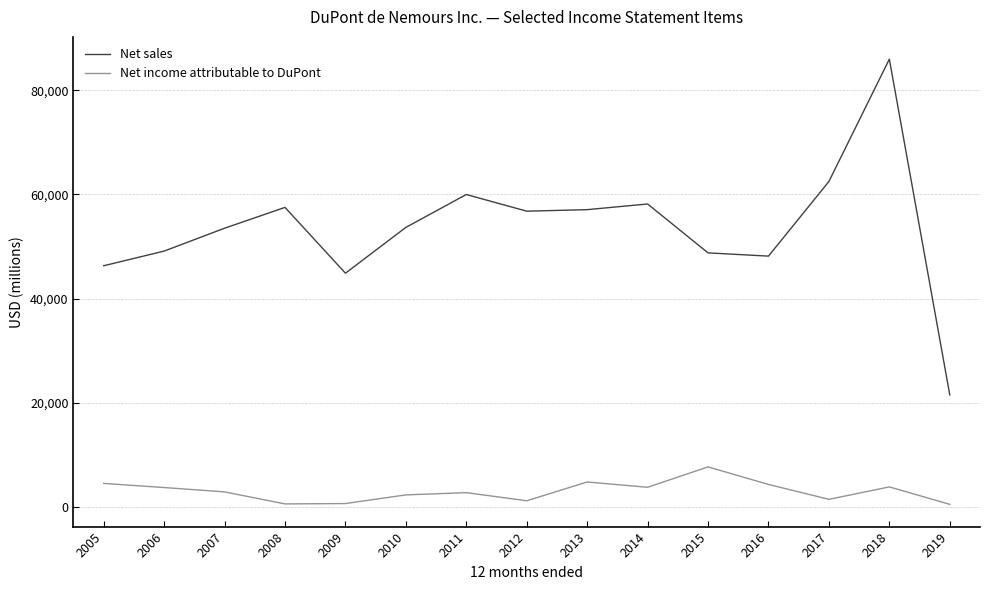

True or false: Net income attributable to DuPont and Net sales cross at least once.

False